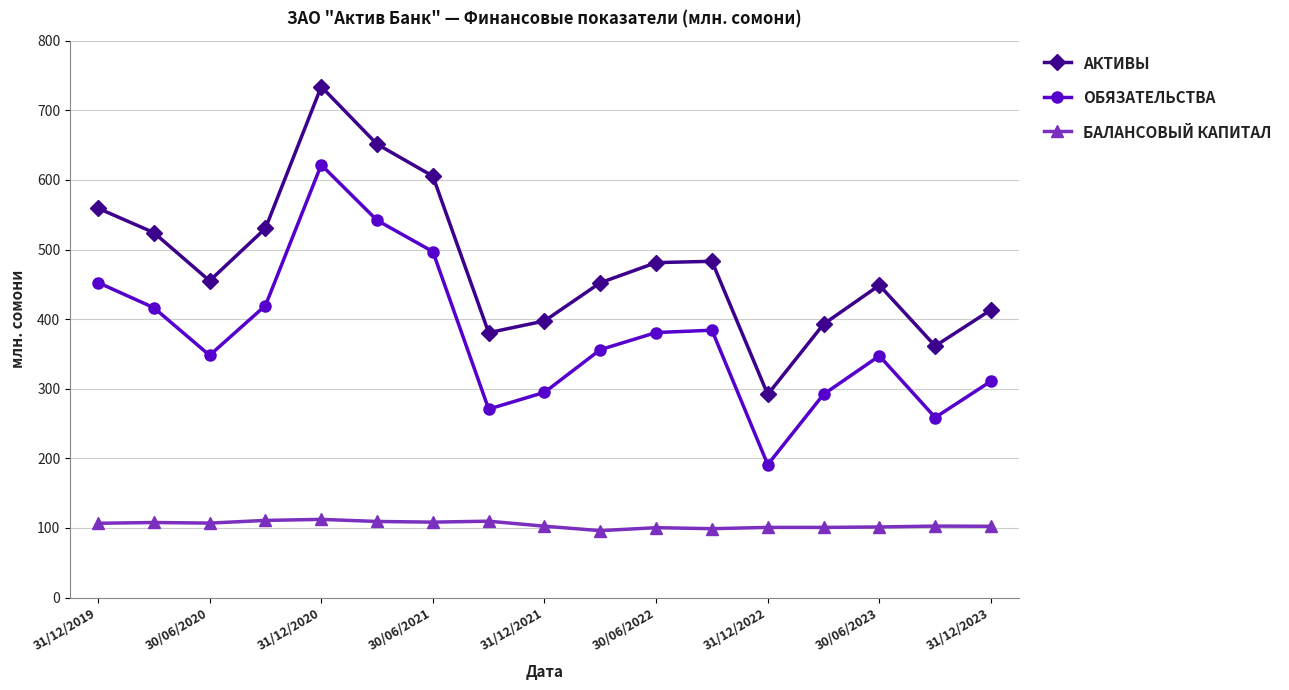

What is the difference between the maximum and minimum values in the ОБЯЗАТЕЛЬСТВА series?

430.6